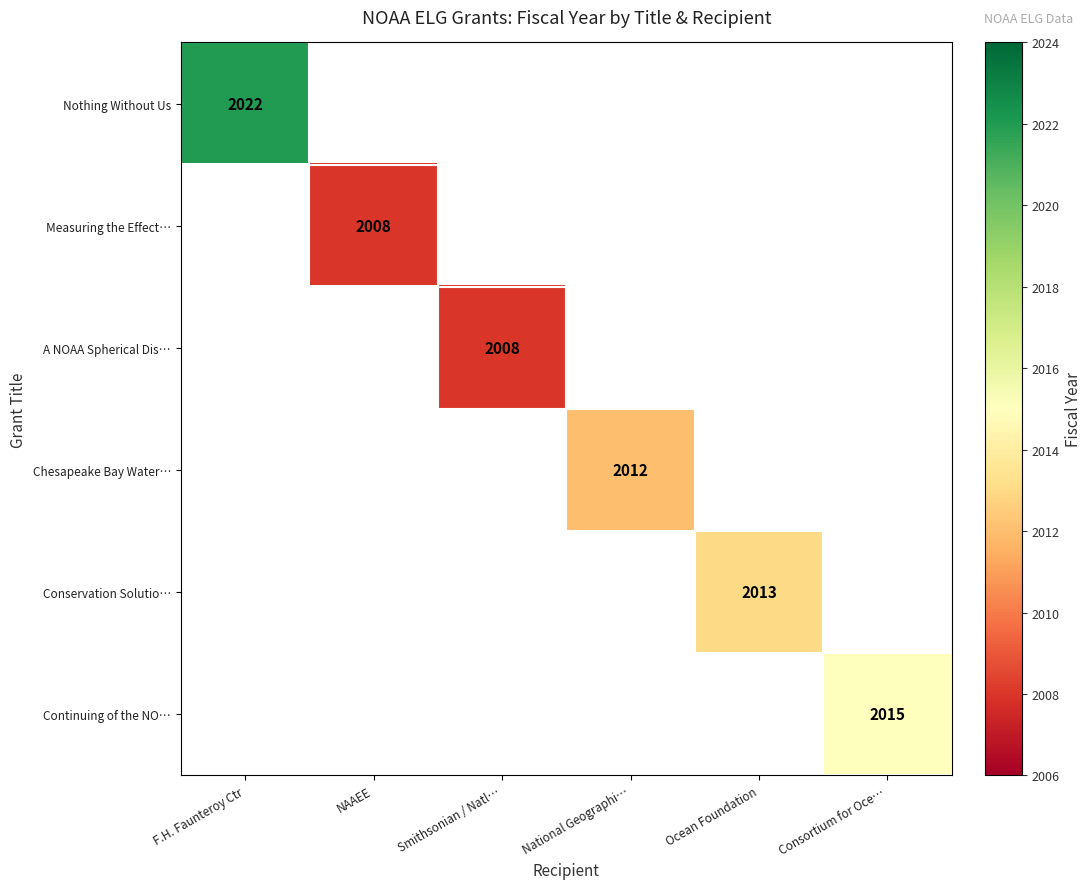

Is it true that Measuring the Effect… equals 2008 at NAAEE?

True